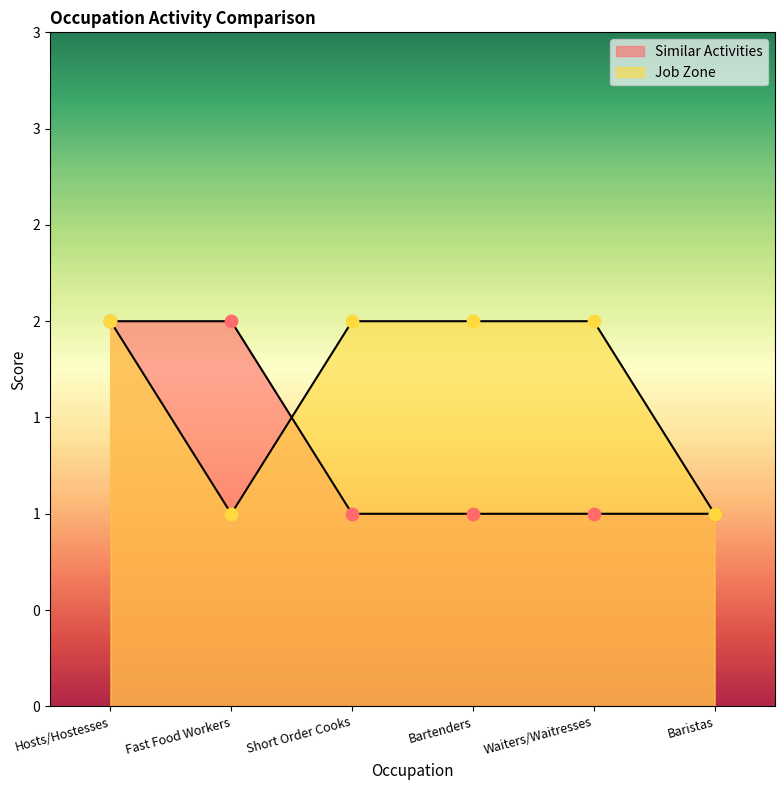

What are all the series names shown in the legend?

Similar Activities, Job Zone